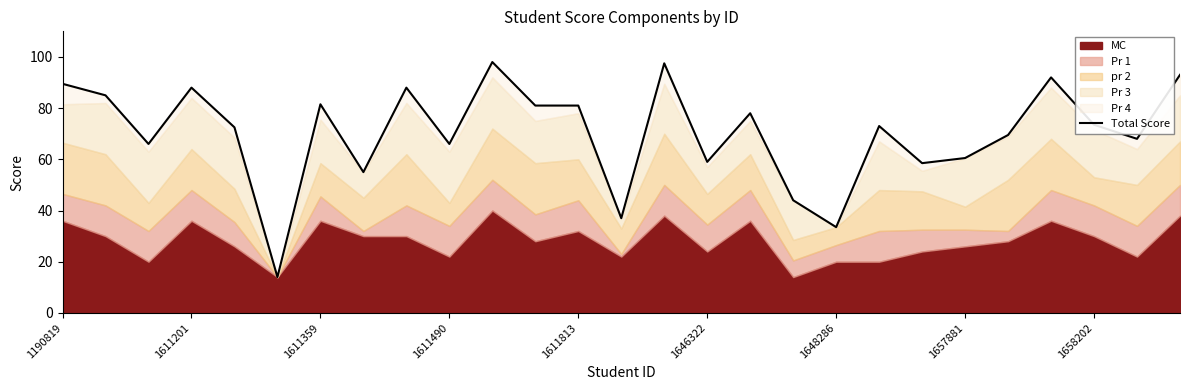

Reading right to left, extract all data points from this chart.

93.0	68.0	73.5	92.0	69.5	60.5	58.5	73.0	33.5	44.0	78.0	59.0	97.5	37.0	81.0	81.0	98.0	66.0	88.0	55.0	81.5	14.0	72.5	88.0	66.0	85.0	89.5